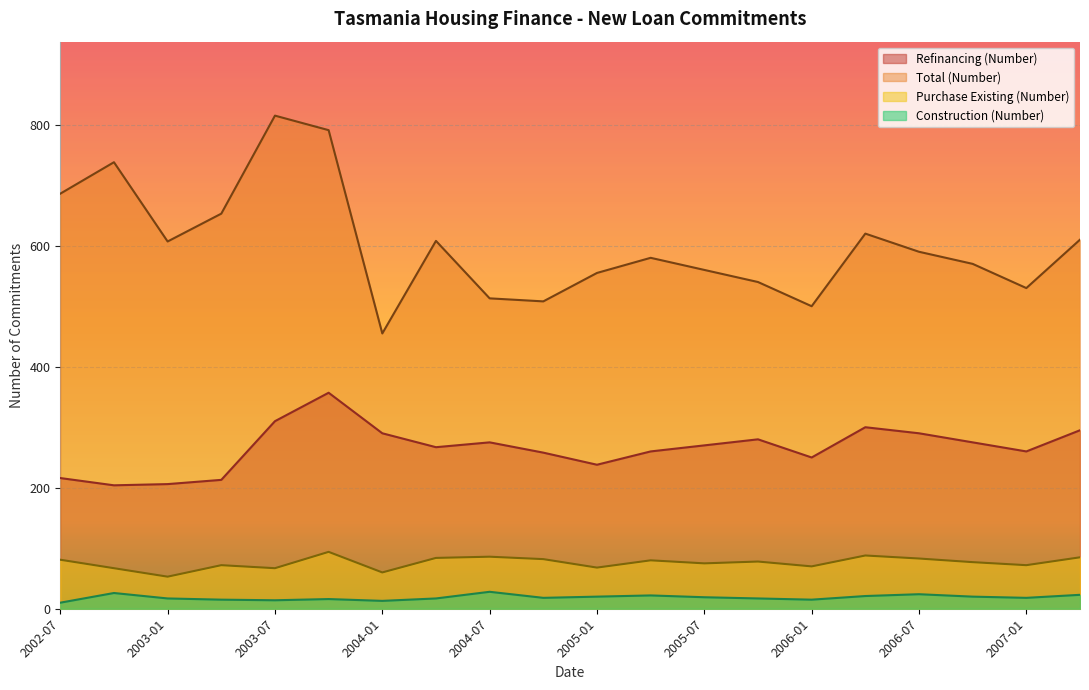

What is the label of the 1st point from the right?

2007-04